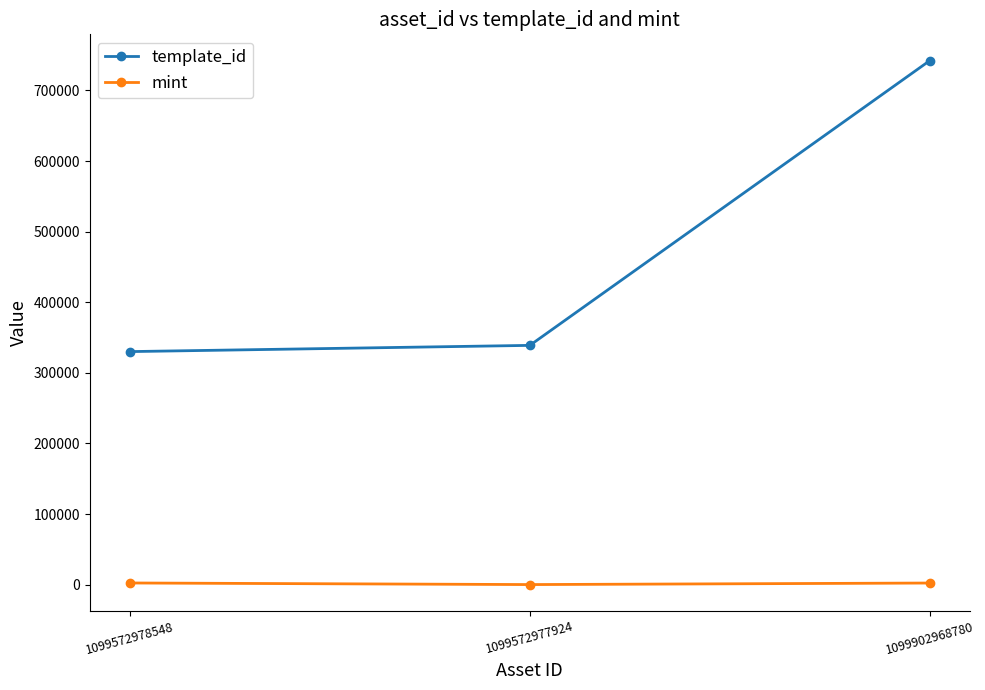

How many lines are shown in the chart?

2